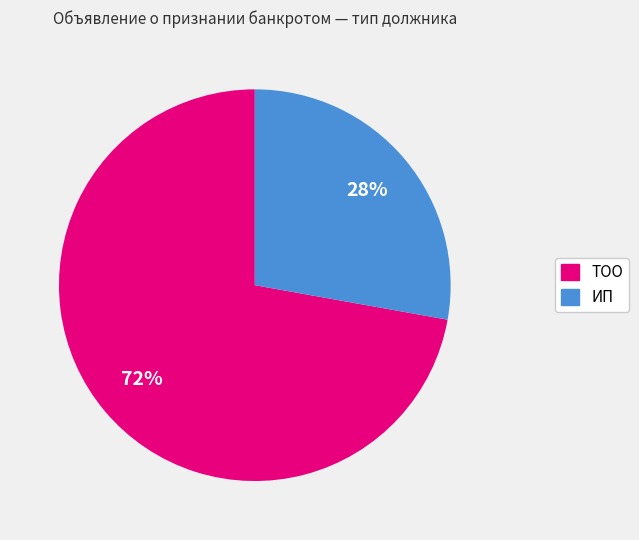

Is the sum of ИП and ТОО greater than half?

Yes